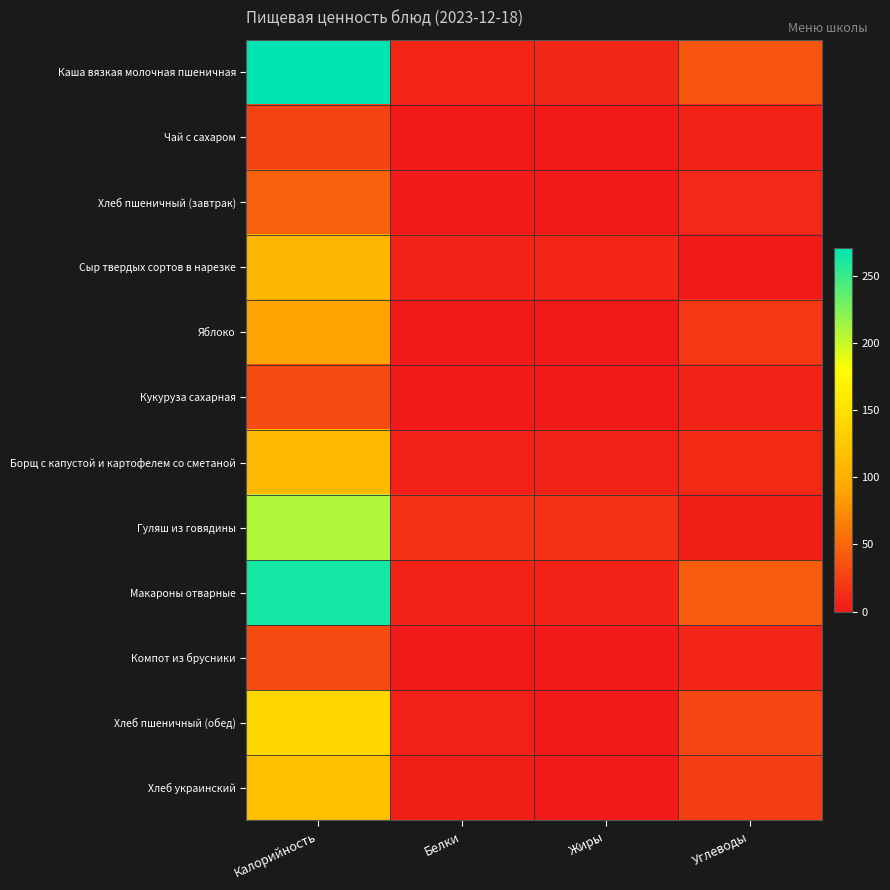

Which series changed the most between Белки and Углеводы?

Макароны отварные